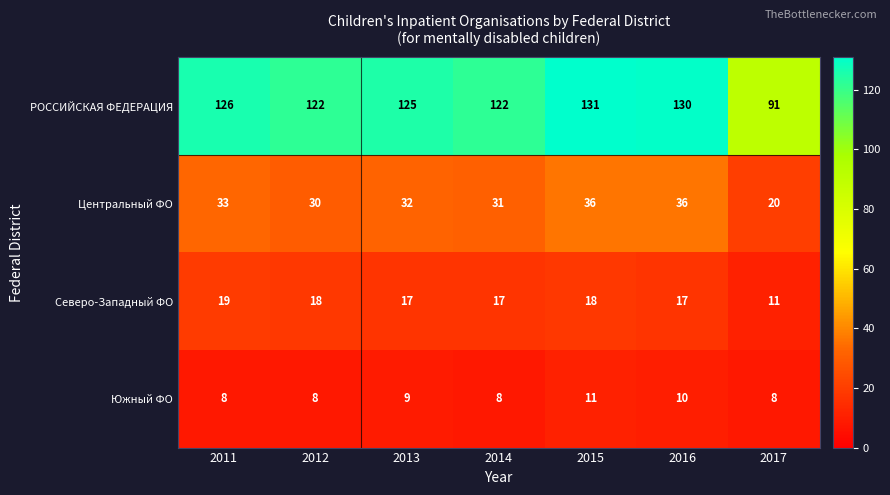

Read the Южный ФО value at 2016.

10